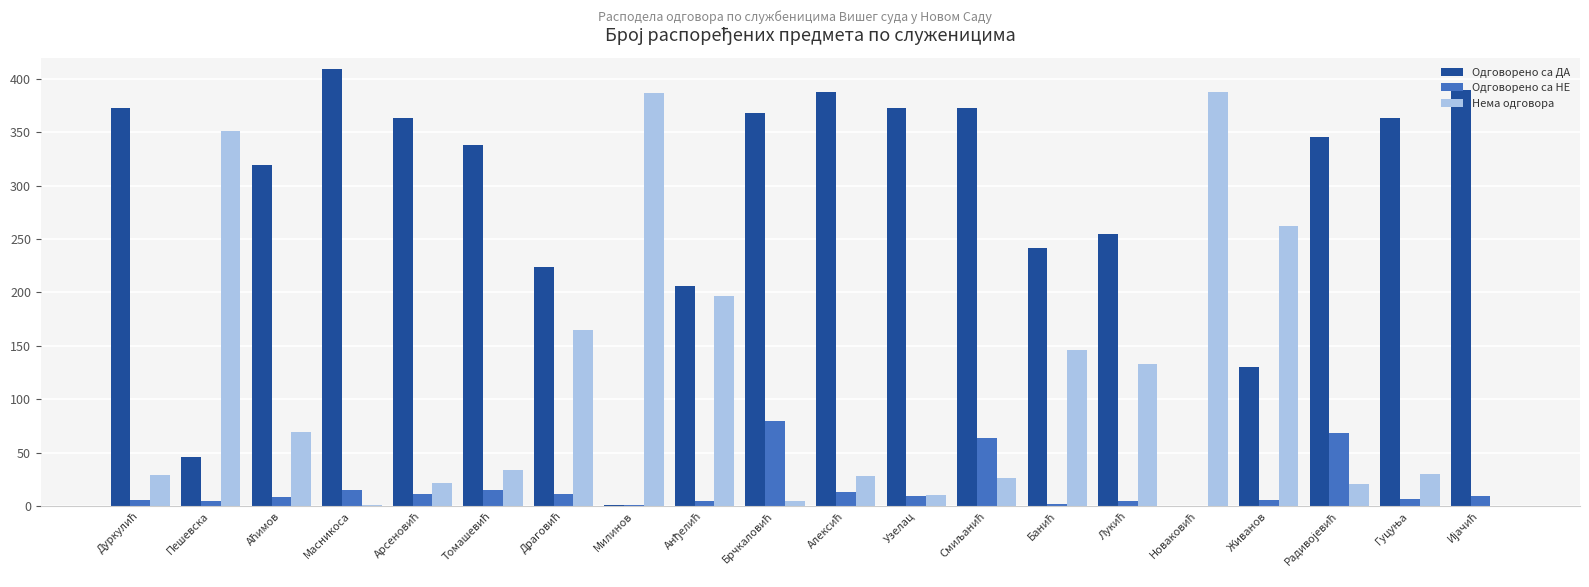

Which series has the largest total across all categories?

Одговорено са ДА